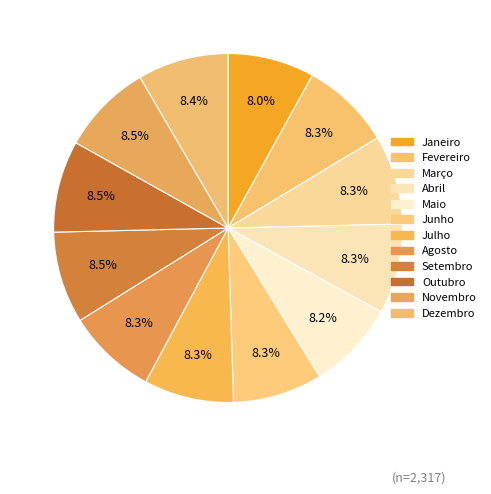

Rank the categories by value from highest to lowest.

Setembro, Outubro, Novembro, Dezembro, Fevereiro, Abril, Julho, Março, Junho, Agosto, Maio, Janeiro